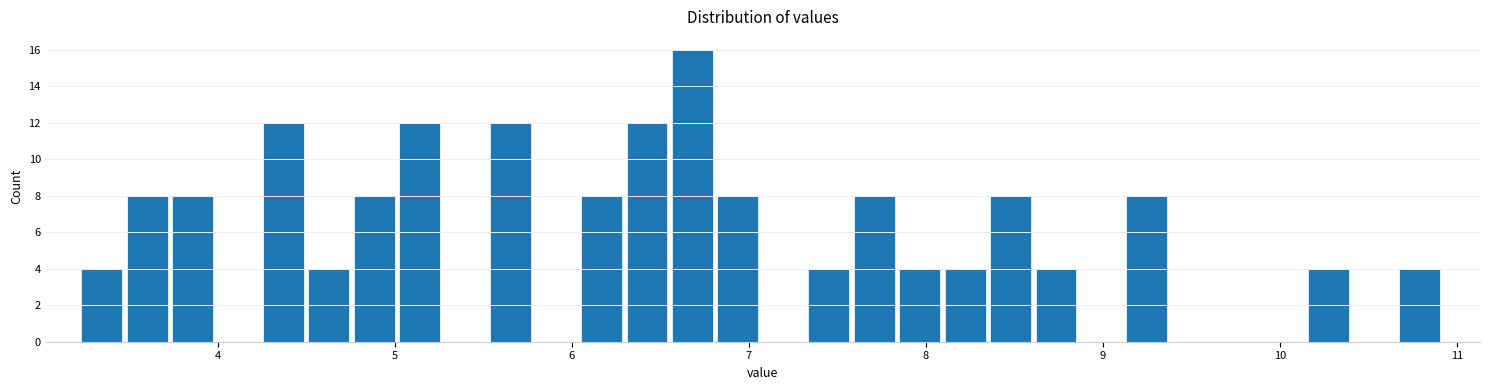

Read against the x-axis, roughly where is the centre of the tallest bar?

6.7